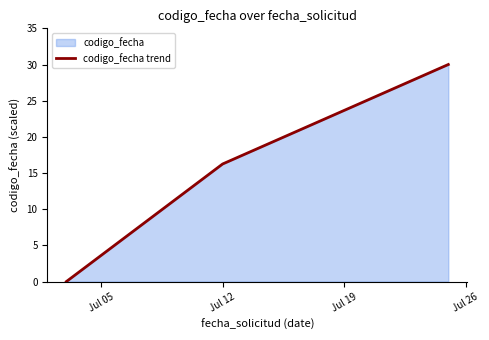

What is the value of the 3rd point from the left?

30.0